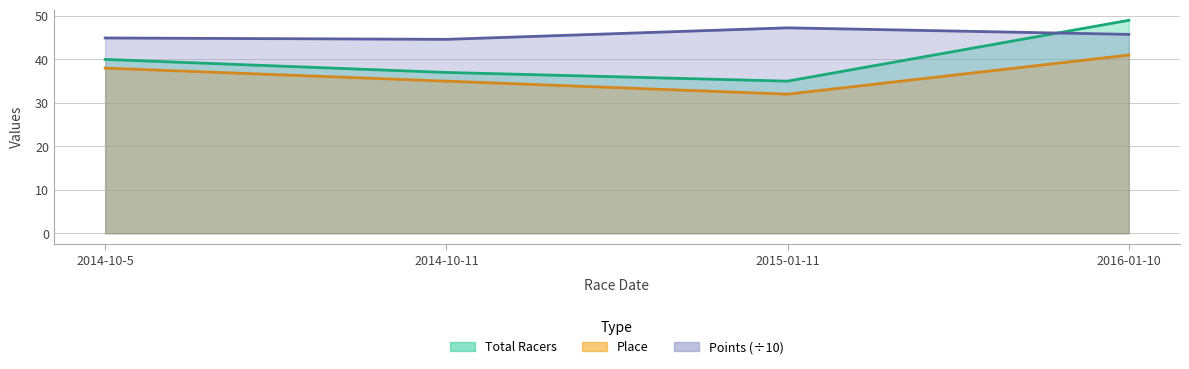

The value of Place at 2016-01-10 is 41.0. True or false?

True